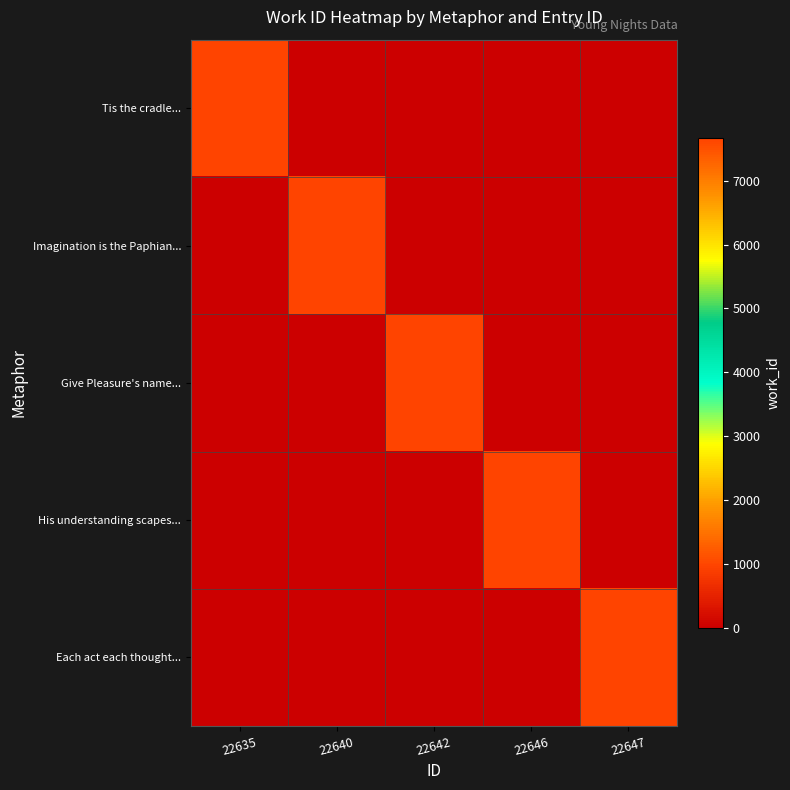

Count the number of categories in the chart.

5